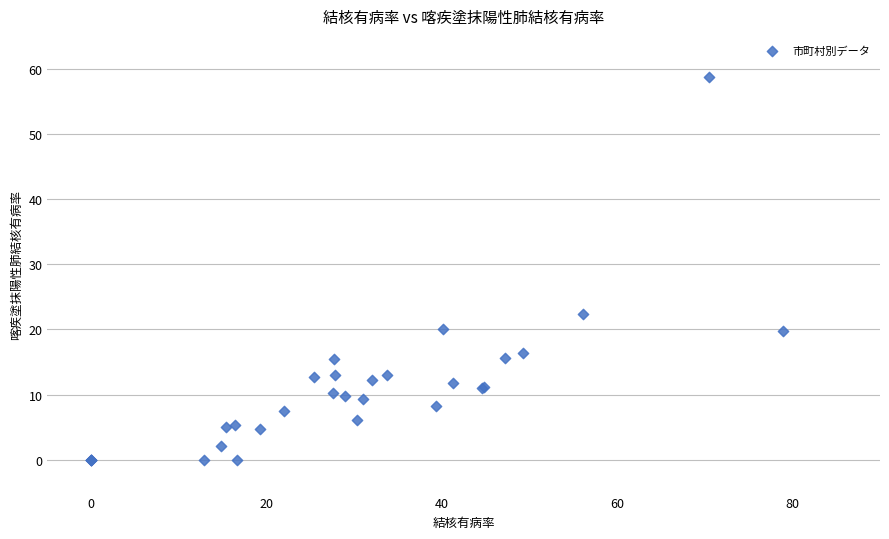

What Y value in the scatter plot is closest to 29?

22.4